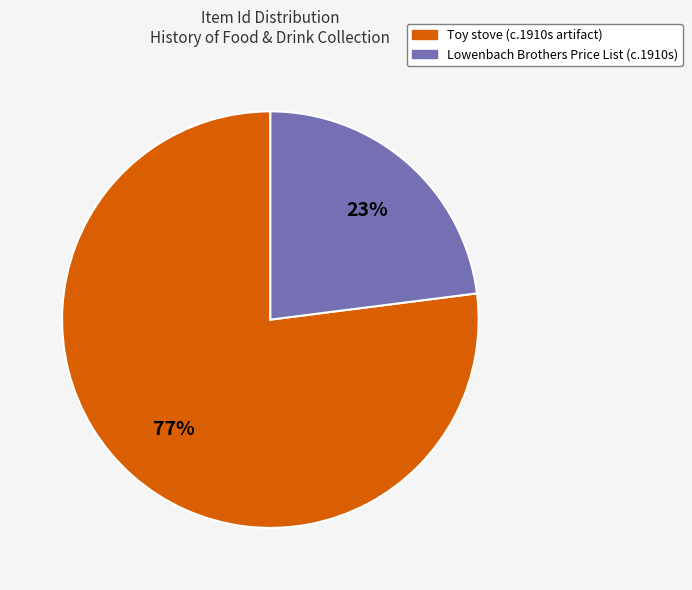

Which category accounts for the majority?

Toy stove (c.1910s artifact)